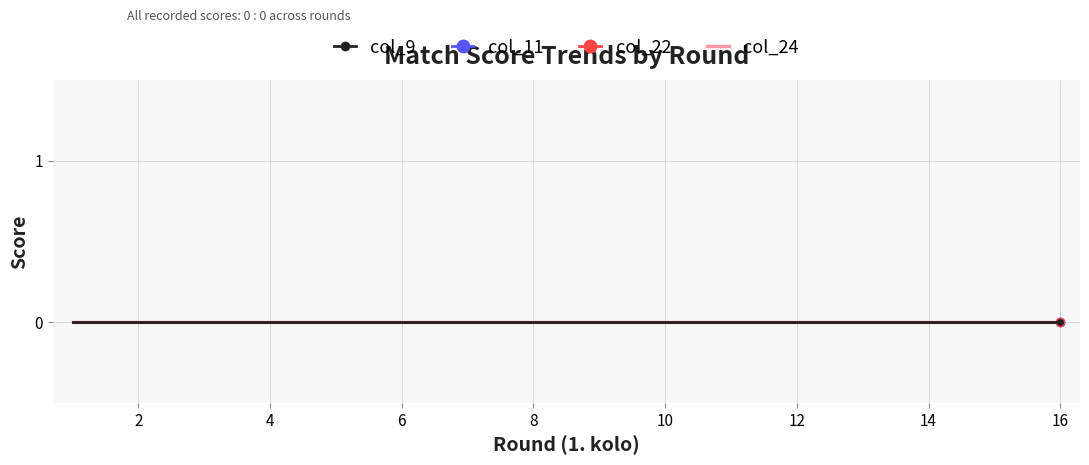

At which label does col_24 reach its peak?

1